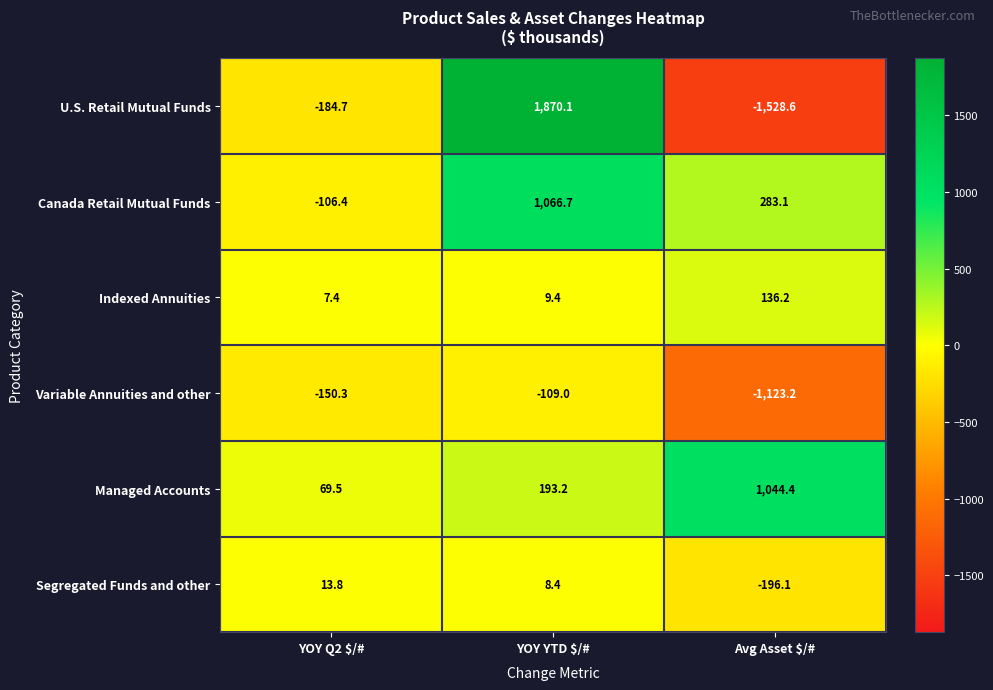

What is the sum of all Managed Accounts values?

1307.1